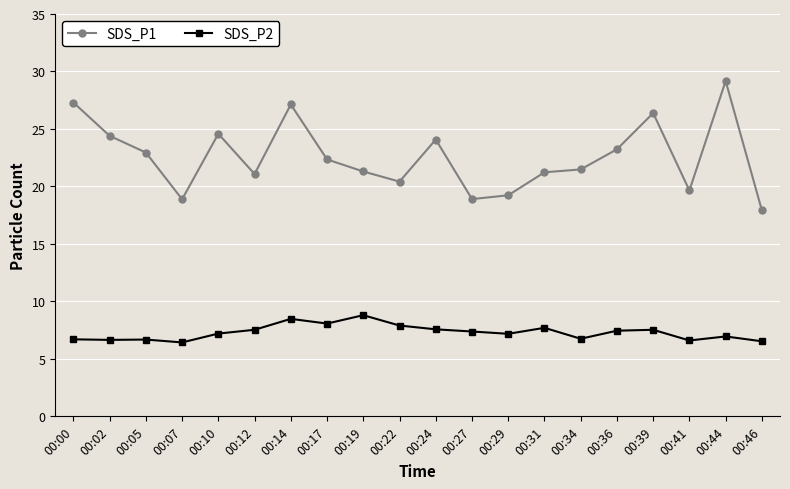

What is the total value across all series at 00:07?

25.3